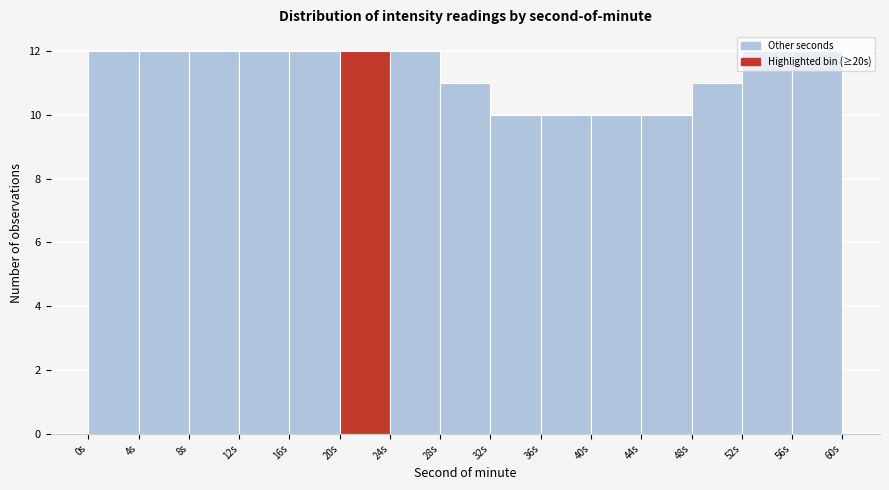

Reading left to right, transcribe this chart: for each bar, give the range it covers on the x-axis and its height. The values are not printed on the chart, so give them approximately, as read against the axis.

0 to 4: 12
4 to 8: 12
8 to 12: 12
12 to 16: 12
16 to 20: 12
20 to 24: 12
24 to 28: 12
28 to 32: 11
32 to 36: 10
36 to 40: 10
40 to 44: 10
44 to 48: 10
48 to 52: 11
52 to 56: 12
56 to 60: 12